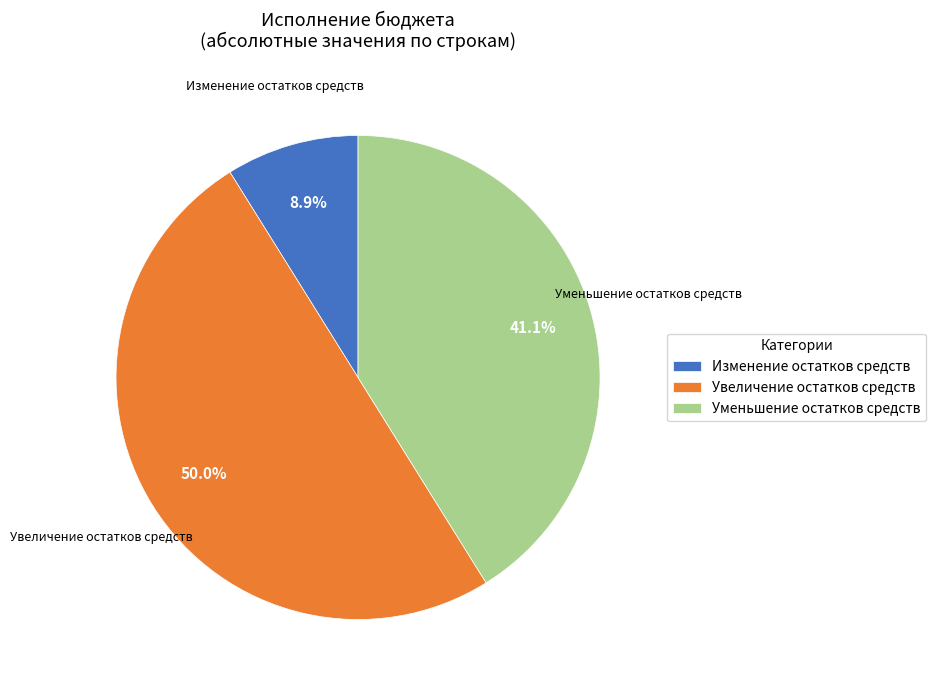

Combined, what portion of the pie is Увеличение остатков средств and Изменение остатков средств?

58.9%